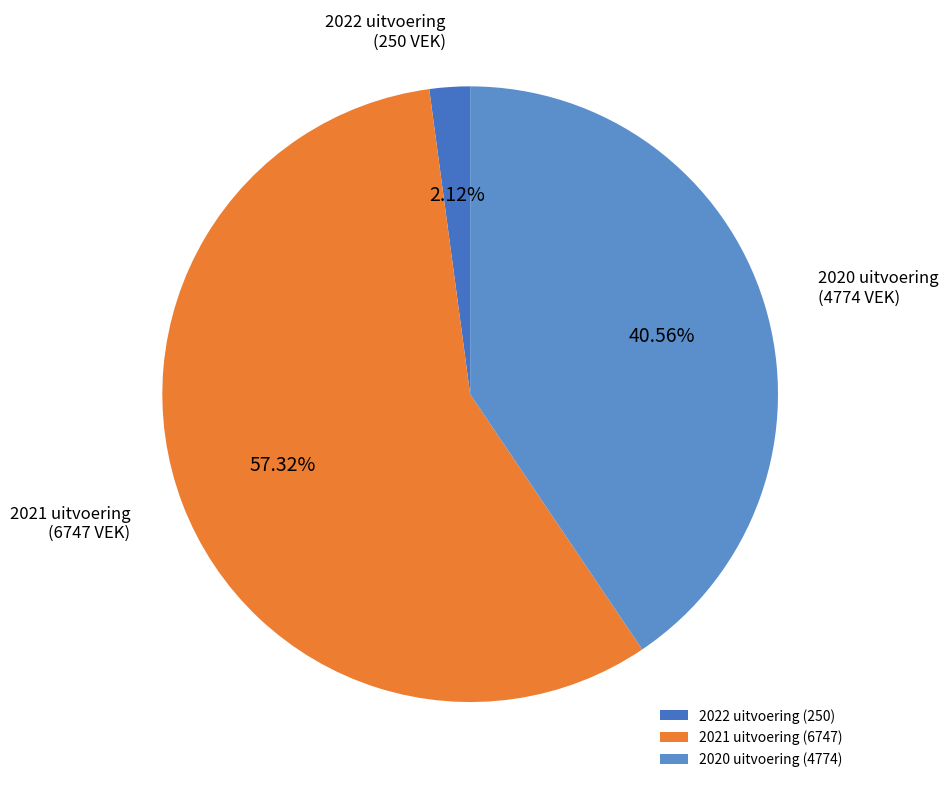

Which slice is the largest?

2021 uitvoering